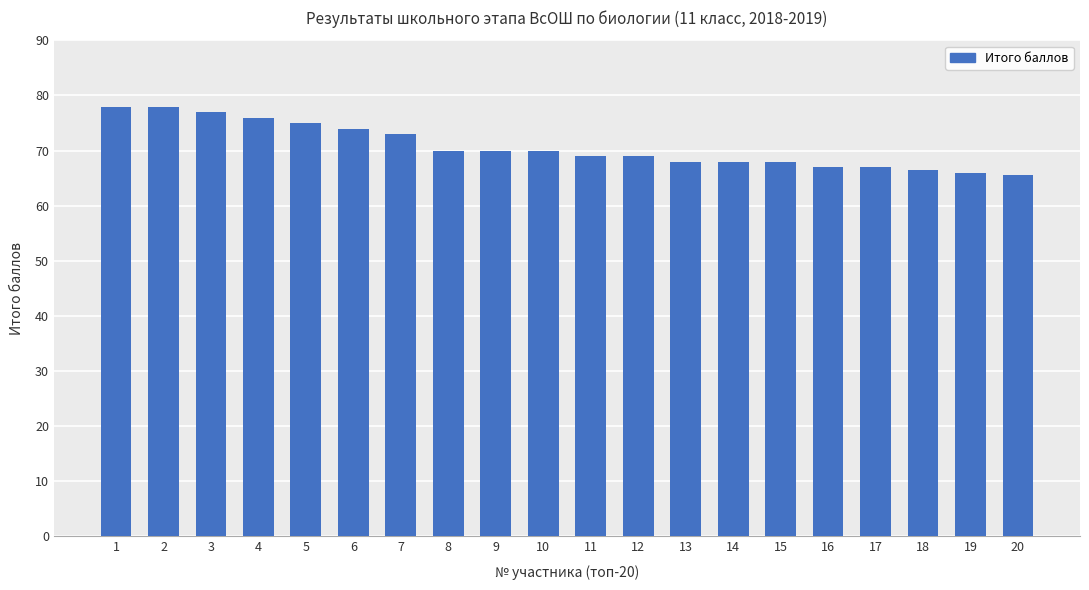

Reading left to right, list all the values displayed in this chart.

78.0	78.0	77.0	76.0	75.0	74.0	73.0	70.0	70.0	70.0	69.0	69.0	68.0	68.0	68.0	67.0	67.0	66.5	66.0	65.5